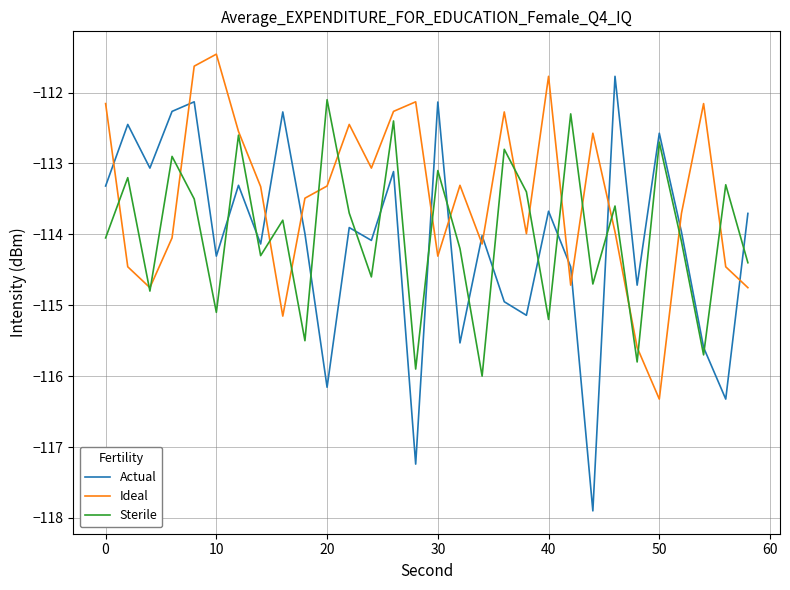

True or false: Sterile and Actual intersect in this chart.

True